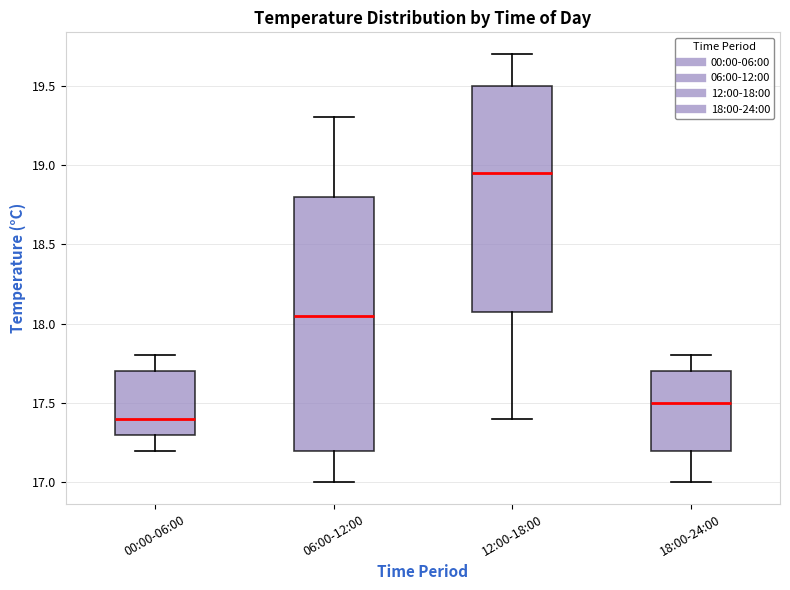

Reading left to right, transcribe this box plot: for each box, give where its median line is, the range the box spans, and where its two whiskers end, as read against the y-axis. The values are not printed on the chart, so give them approximately, as read against the axis.

00:00-06:00: median 17.40, box 17.30 to 17.70, whiskers 17.20 to 17.80
06:00-12:00: median 18.05, box 17.20 to 18.80, whiskers 17.00 to 19.30
12:00-18:00: median 18.95, box 18.10 to 19.50, whiskers 17.40 to 19.70
18:00-24:00: median 17.50, box 17.20 to 17.70, whiskers 17.00 to 17.80